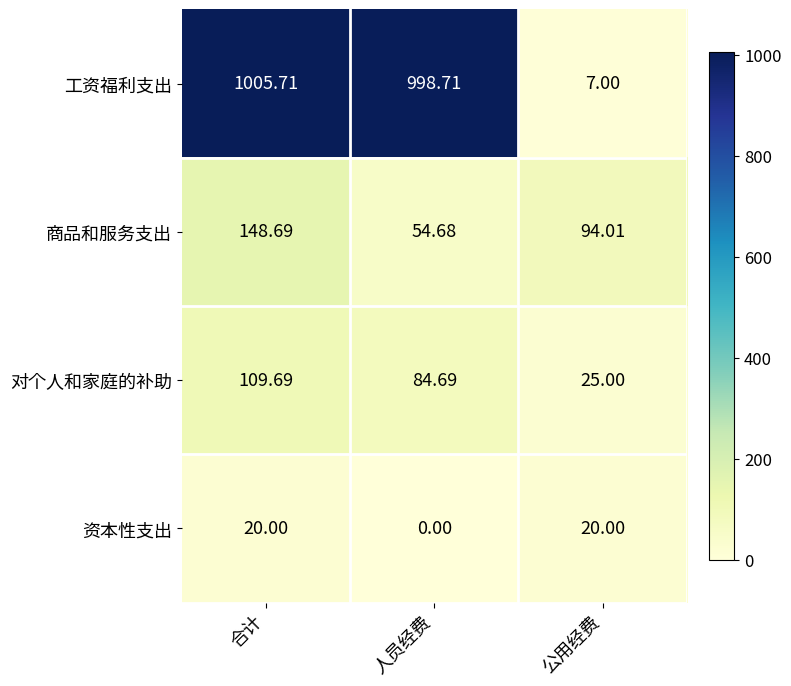

How many series are shown in this chart?

4